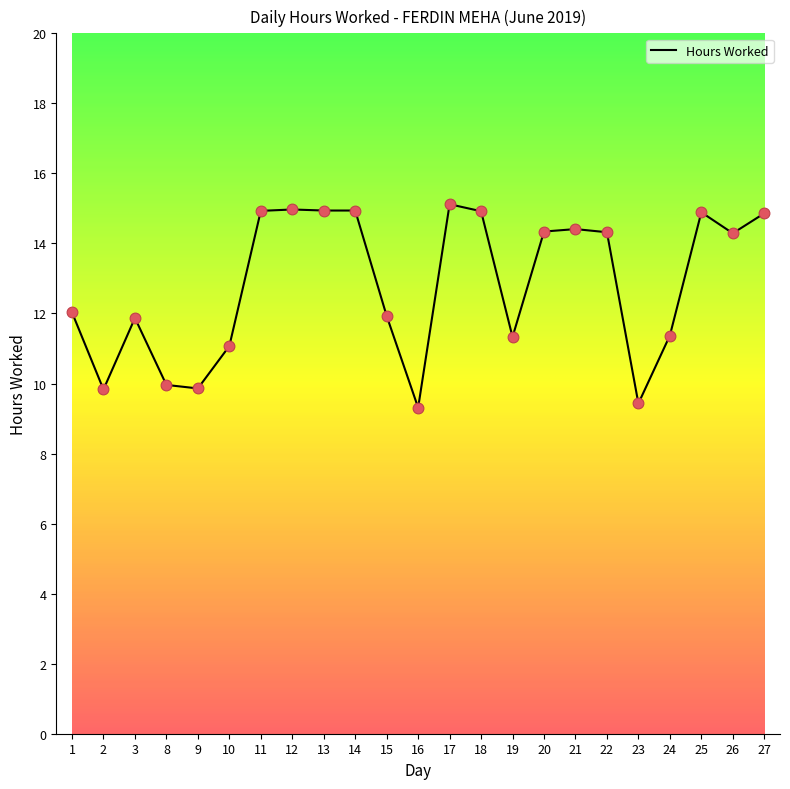

Between 21 and 15, which is larger?

21